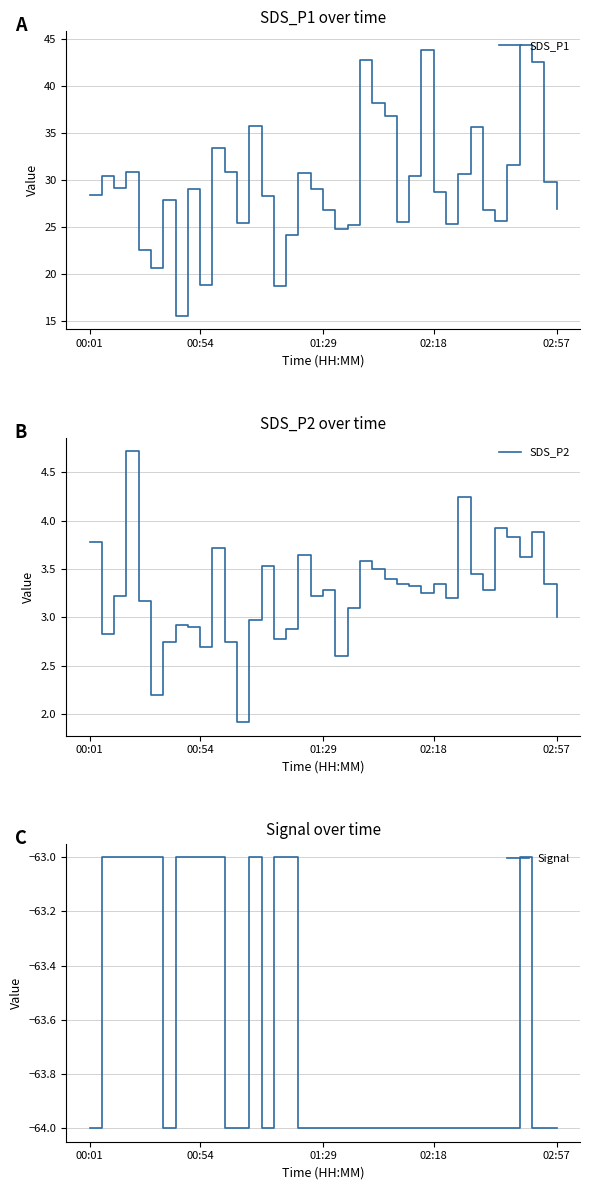

What is the sum of the SDS_P1 values at 26 and 31?

66.2